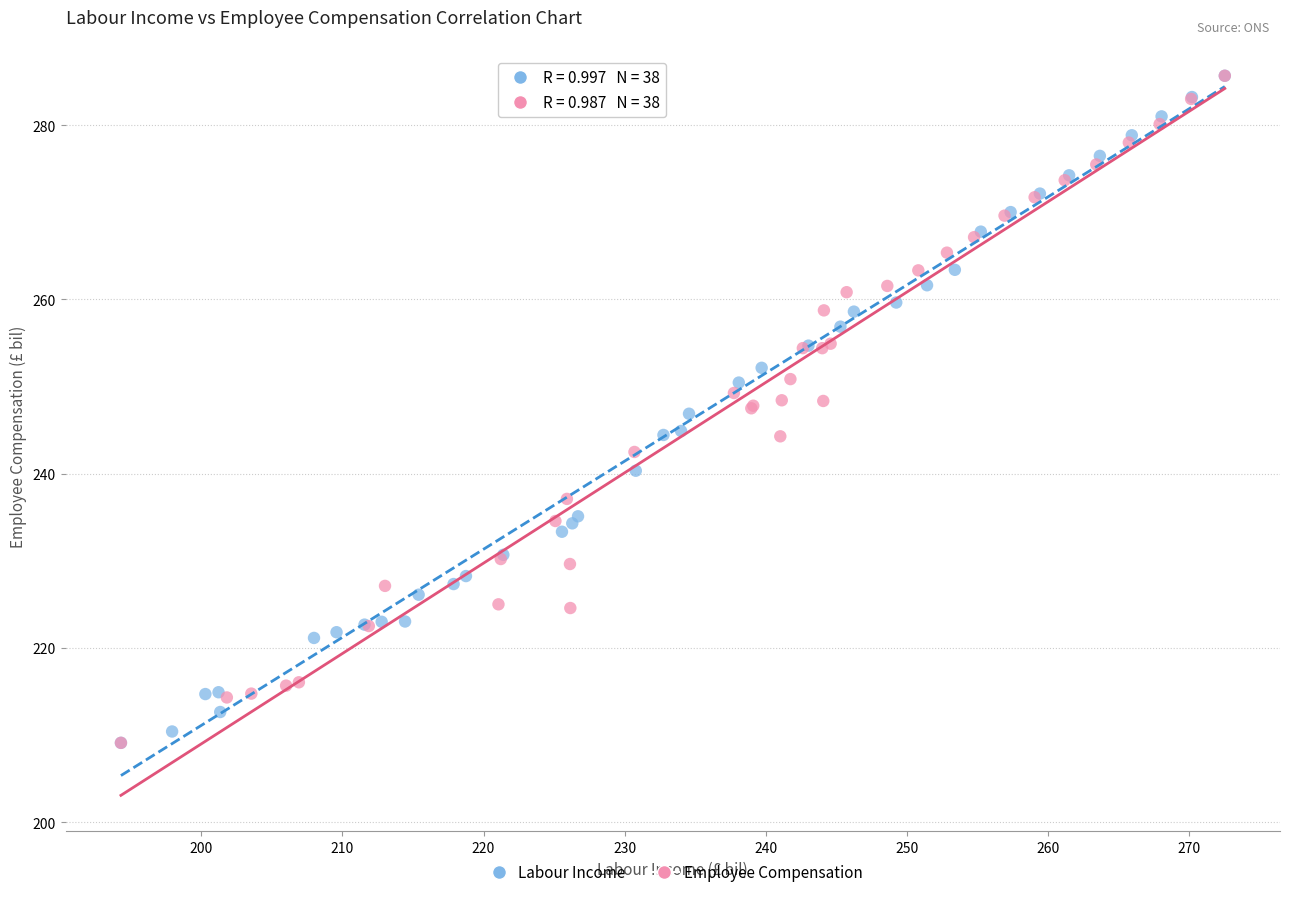

What are all the series names shown in the legend?

Labour Income, Employee Compensation